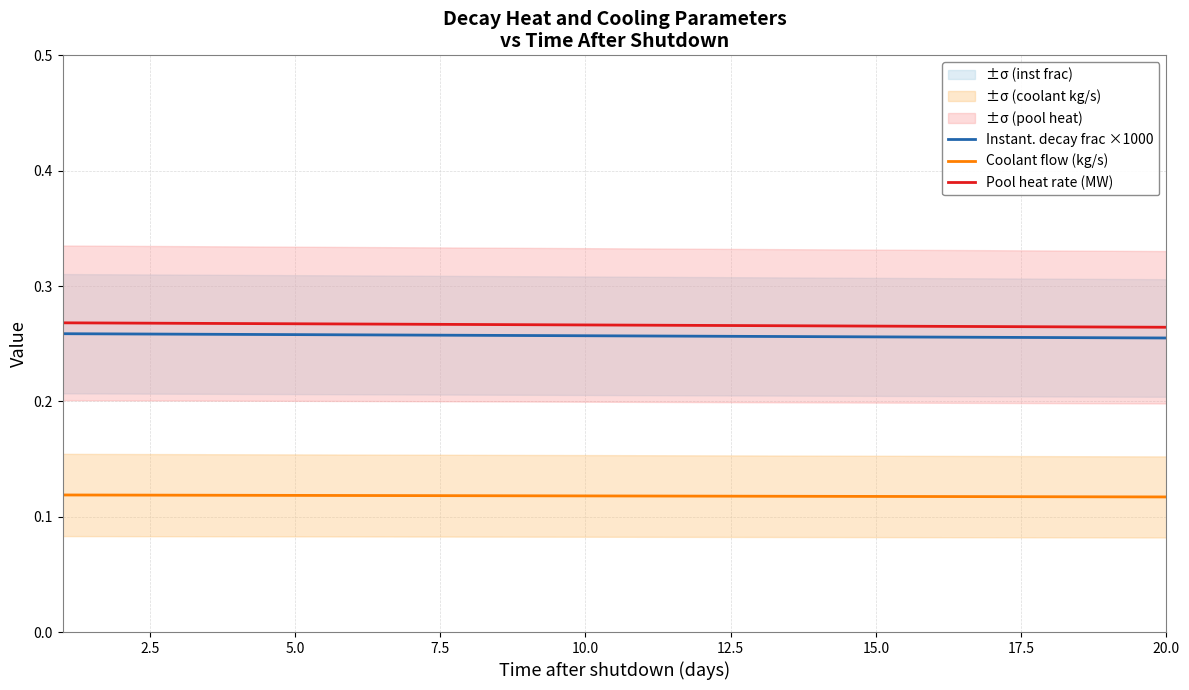

The Instant. decay frac ×1000 series shows 0.4 at 20.0. True or false?

False